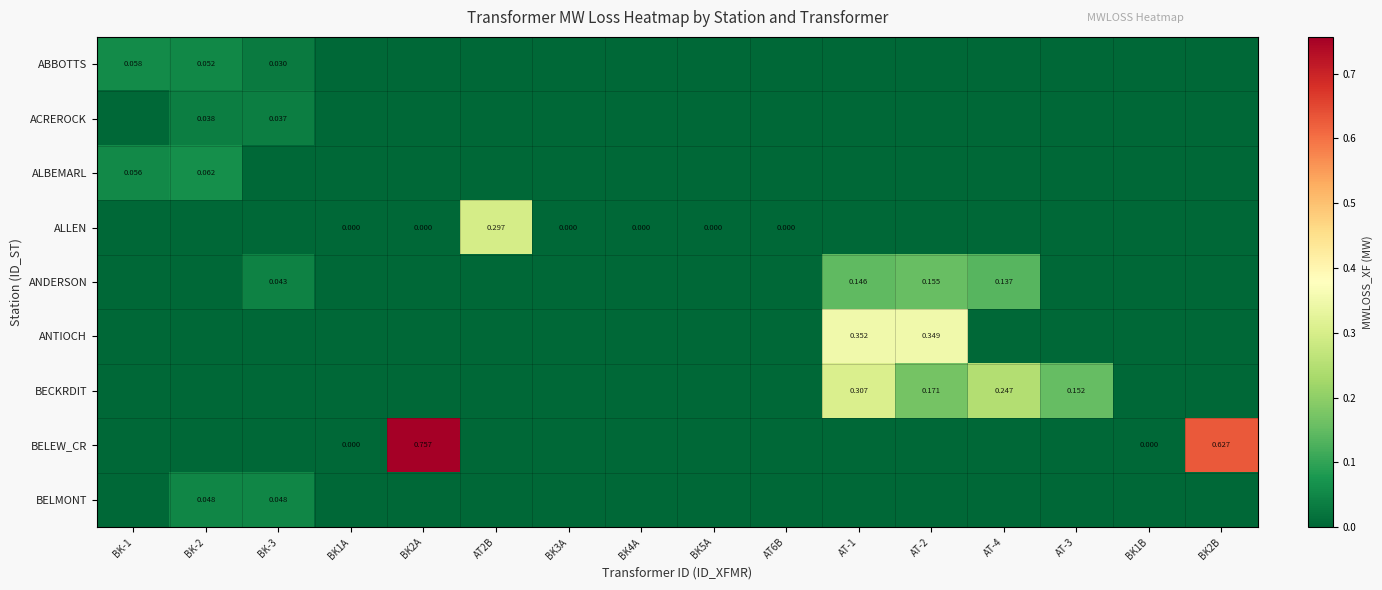

At which label does ALBEMARL reach its minimum?

BK-3